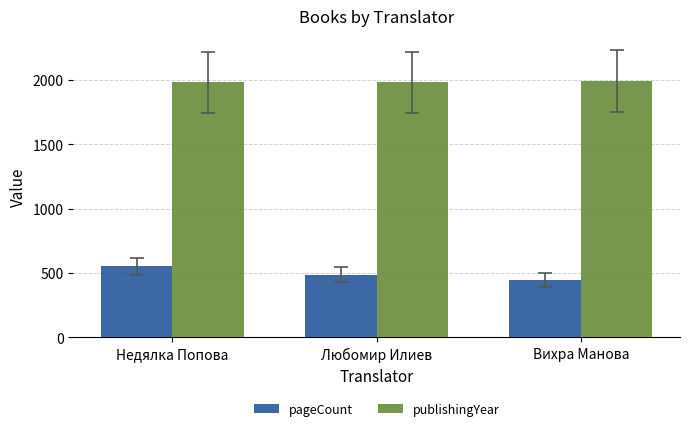

What is the average value of the pageCount series?

496